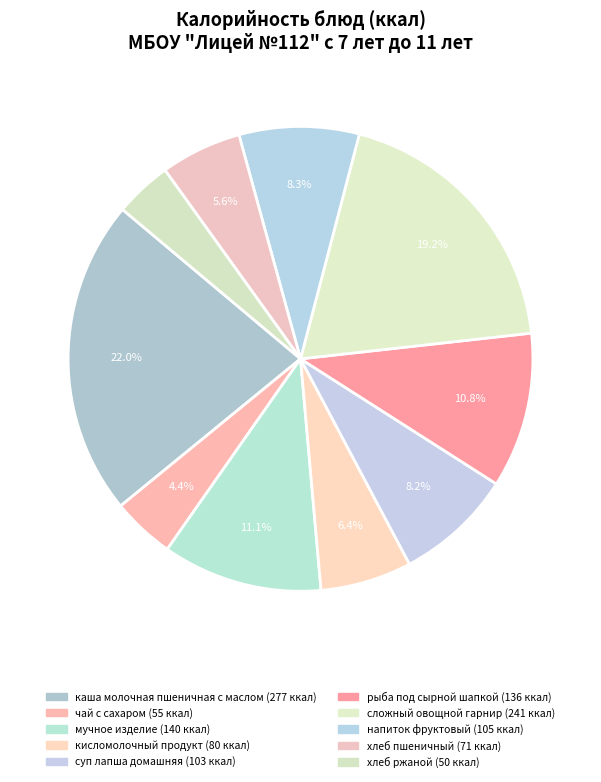

Which slice is the smallest?

хлеб ржаной